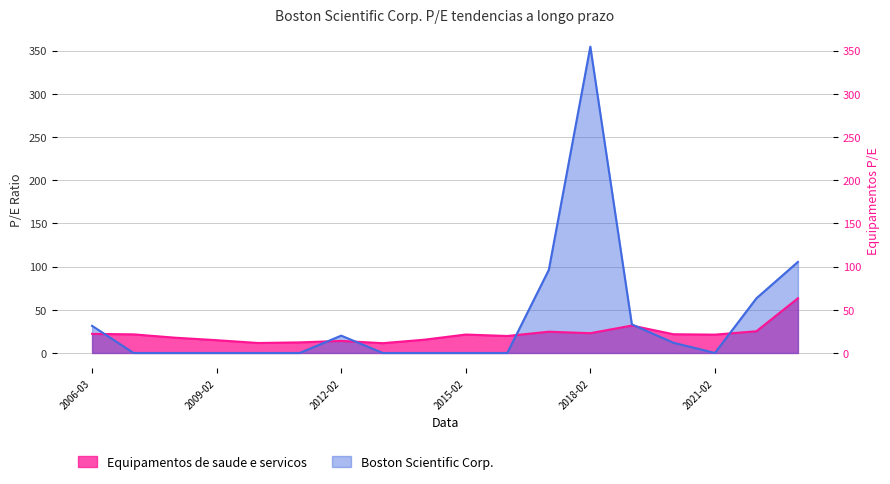

List the series in order of their peak value, lowest first.

Equipamentos de saude e servicos, Boston Scientific Corp.